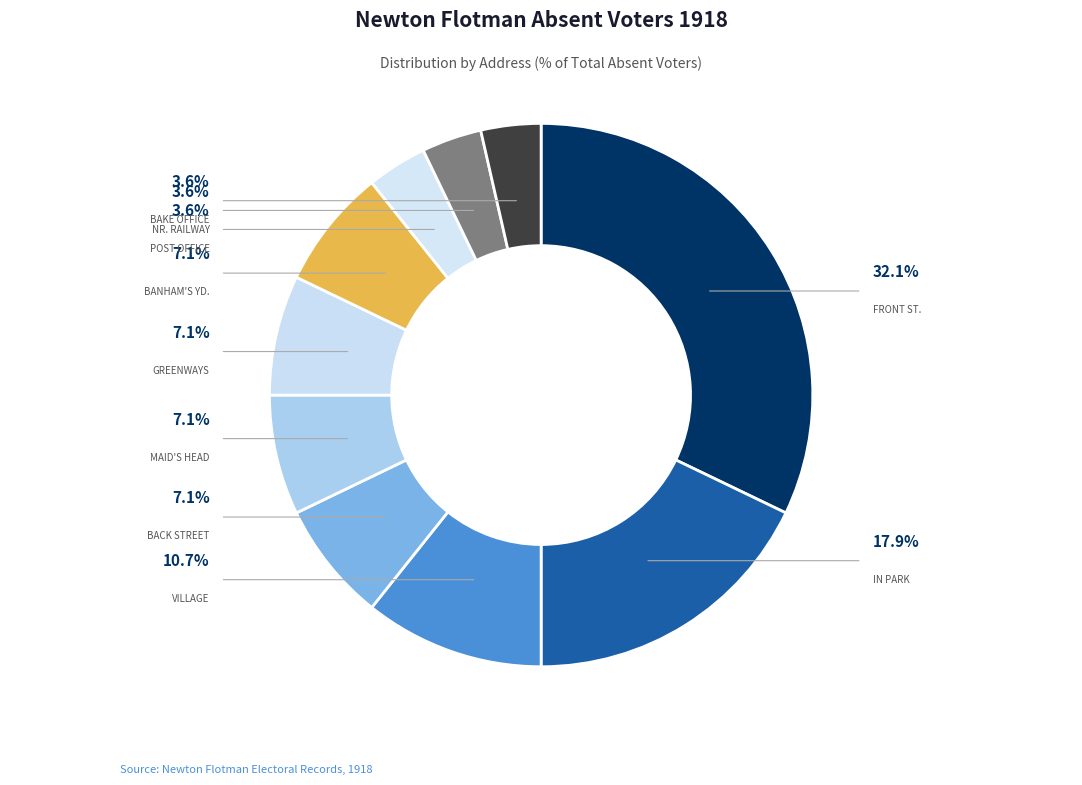

Combined, do Bake Office and In Park account for over 50%?

No